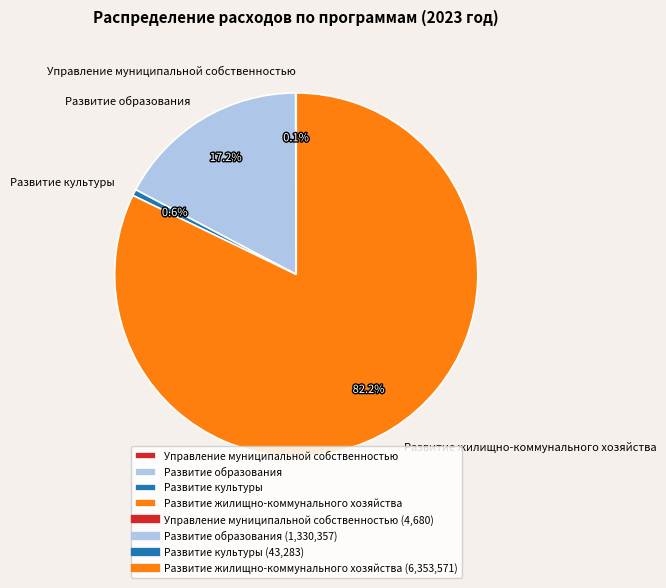

Which slice is the largest?

Развитие жилищно-коммунального хозяйства